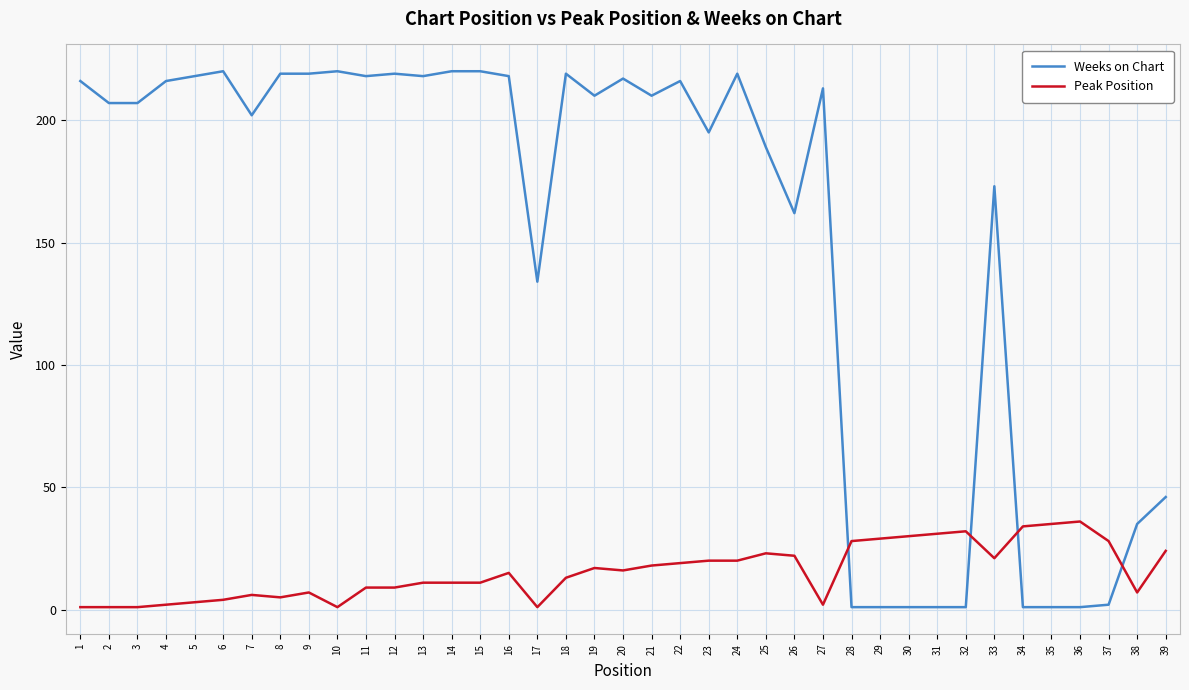

What is the maximum value for Weeks on Chart?

220